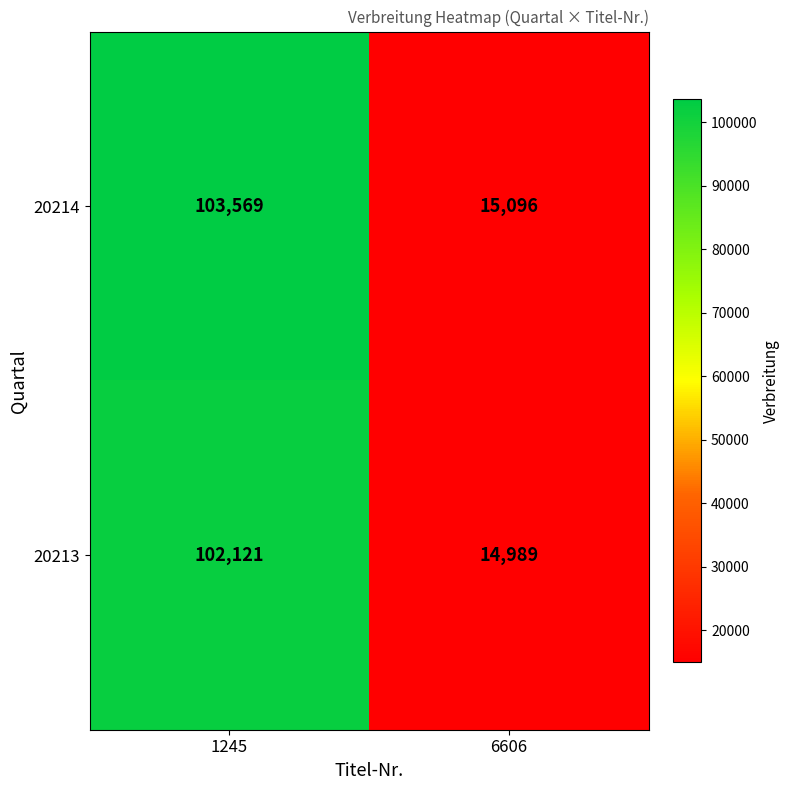

What is the sum of all 20214 values?

118665